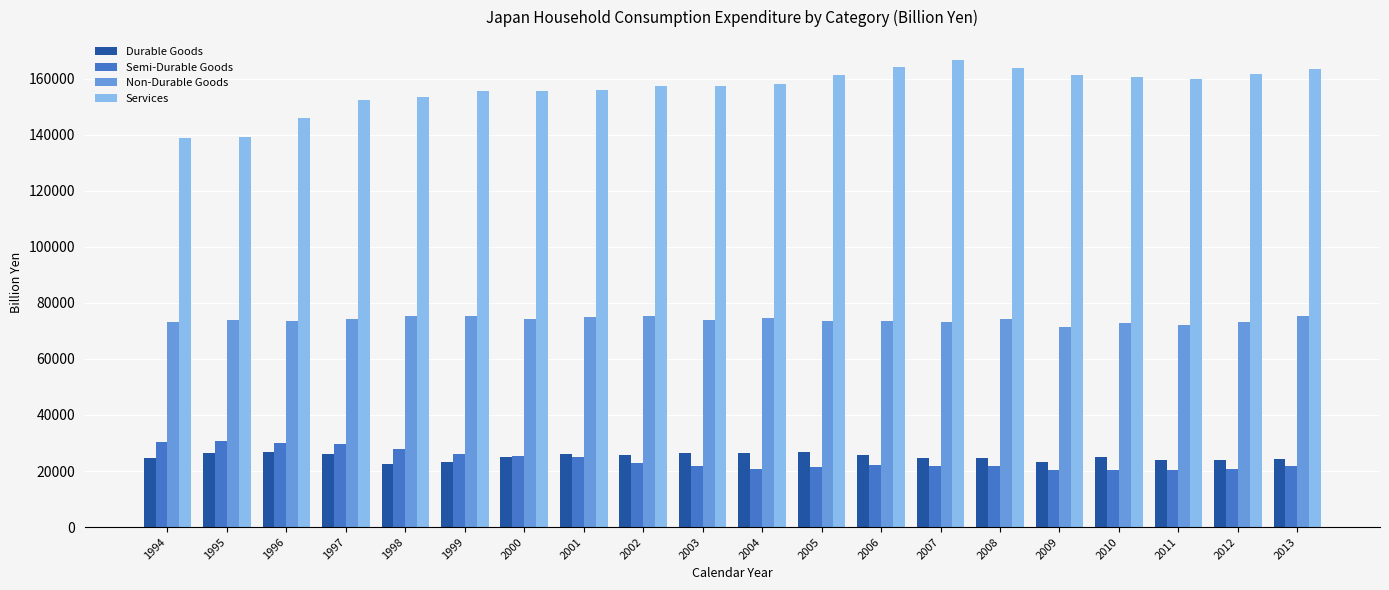

What is the sum of all Non-Durable Goods values?

1478689.2